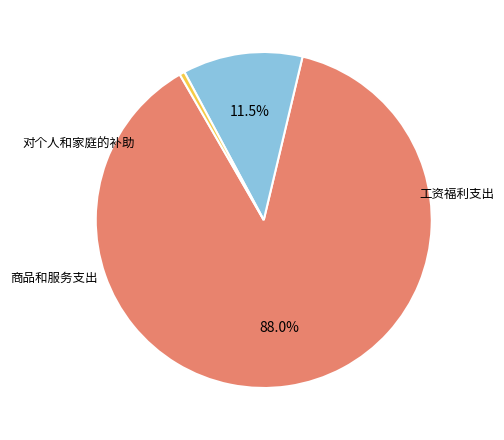

Which slice is the smallest?

对个人和家庭的补助